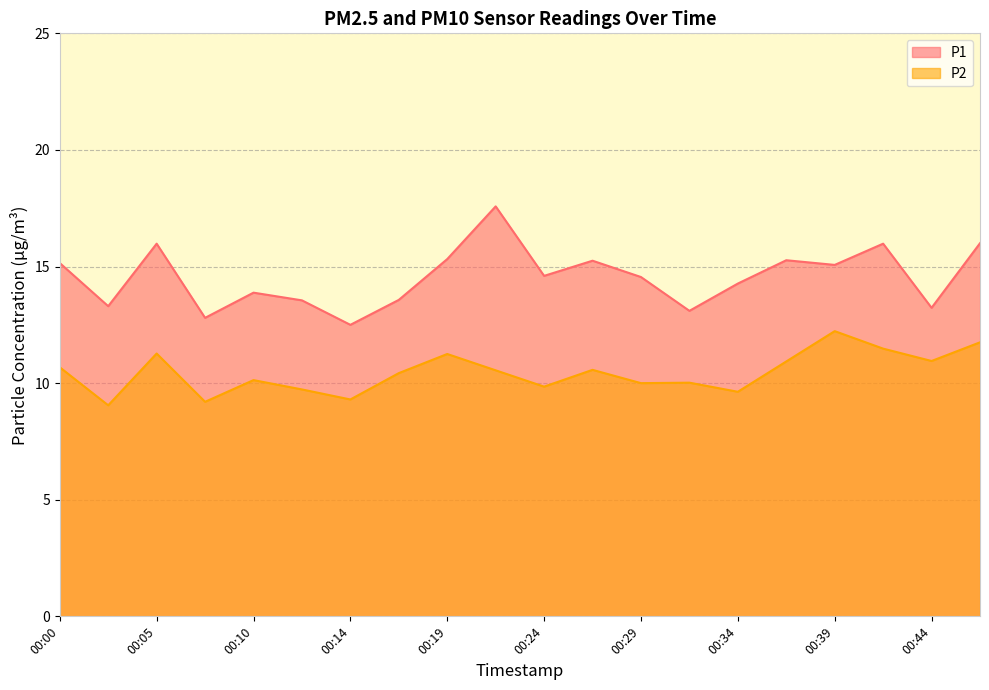

At which label does P1 reach its peak?

00:22